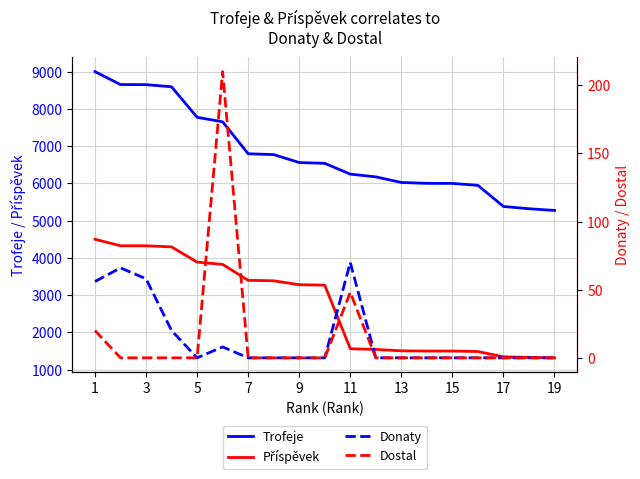

At which category is the sum across all series the highest?

1